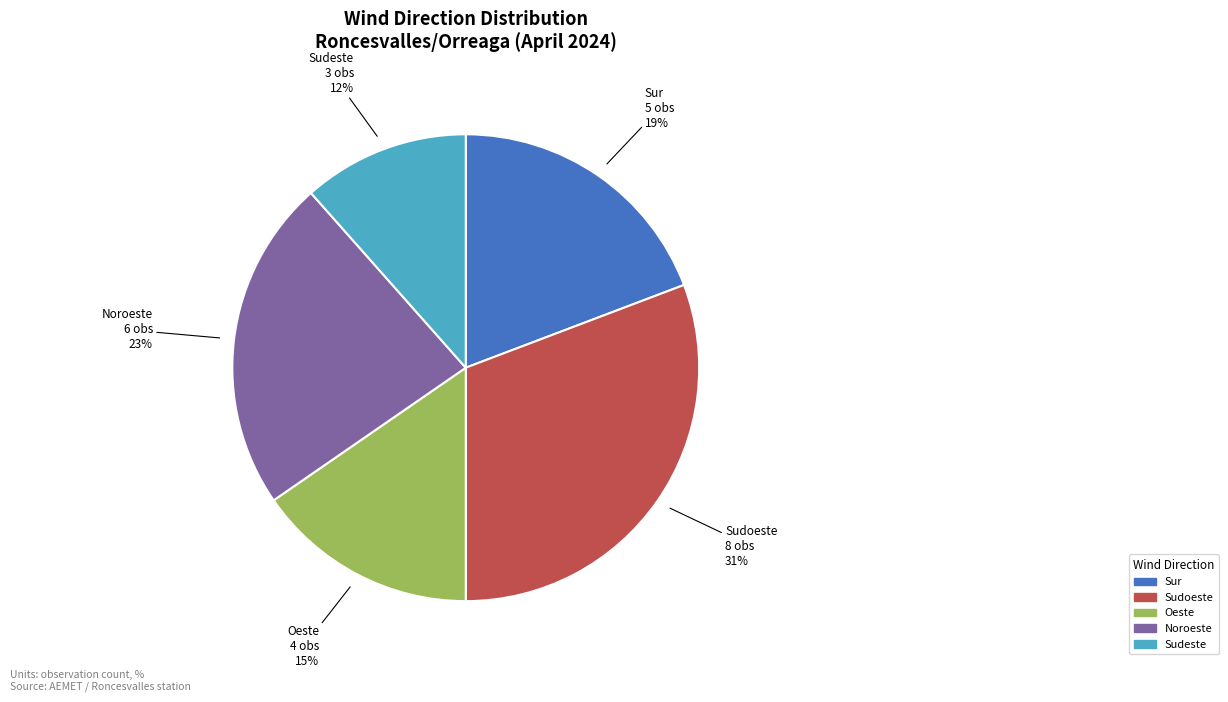

To the nearest percent, what is the difference between the largest and smallest slice percentages?

19%